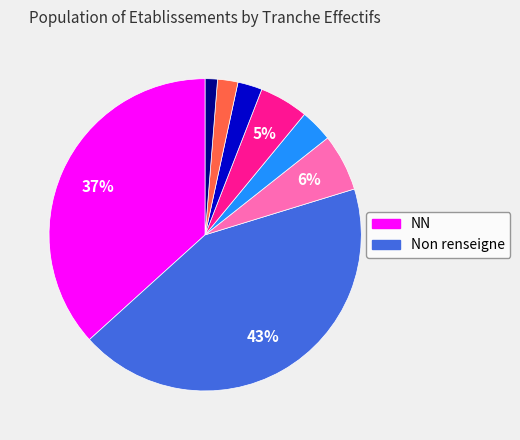

Is there any slice that represents more than half of the pie?

No